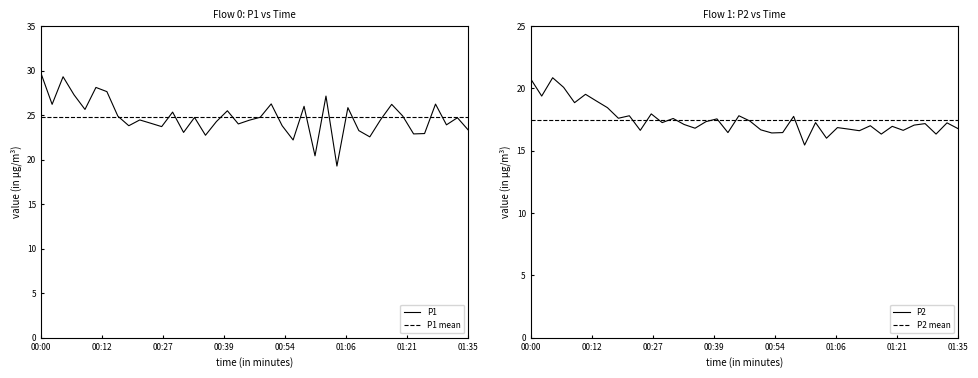

Which series has the largest total across all categories?

P1